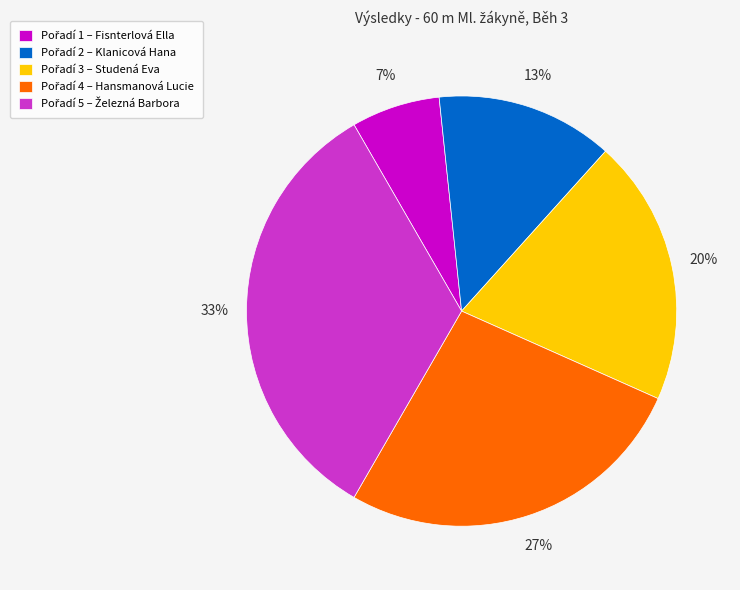

Is there a majority slice in this chart?

No